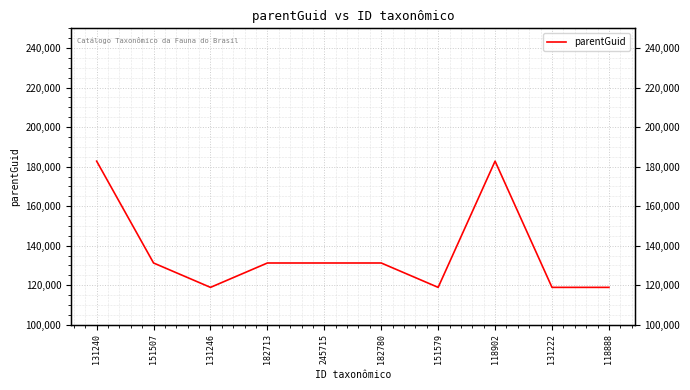

Approximately how many times larger is the value at 118888 compared to 131246?

1.0